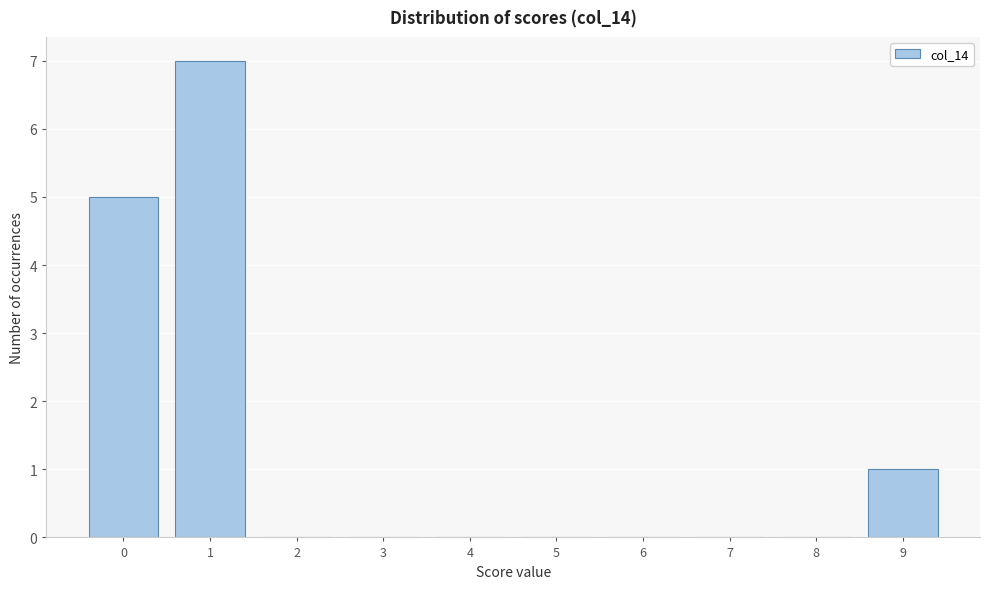

Reading left to right, list all the values displayed in this chart.

0=5	1=7	2=0	3=0	4=0	5=0	6=0	7=0	8=0	9=1